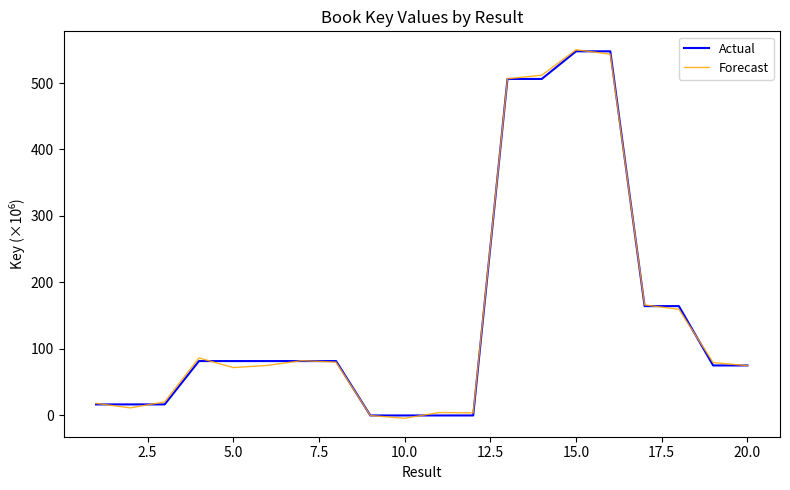

What is the maximum value for Forecast?

550.0